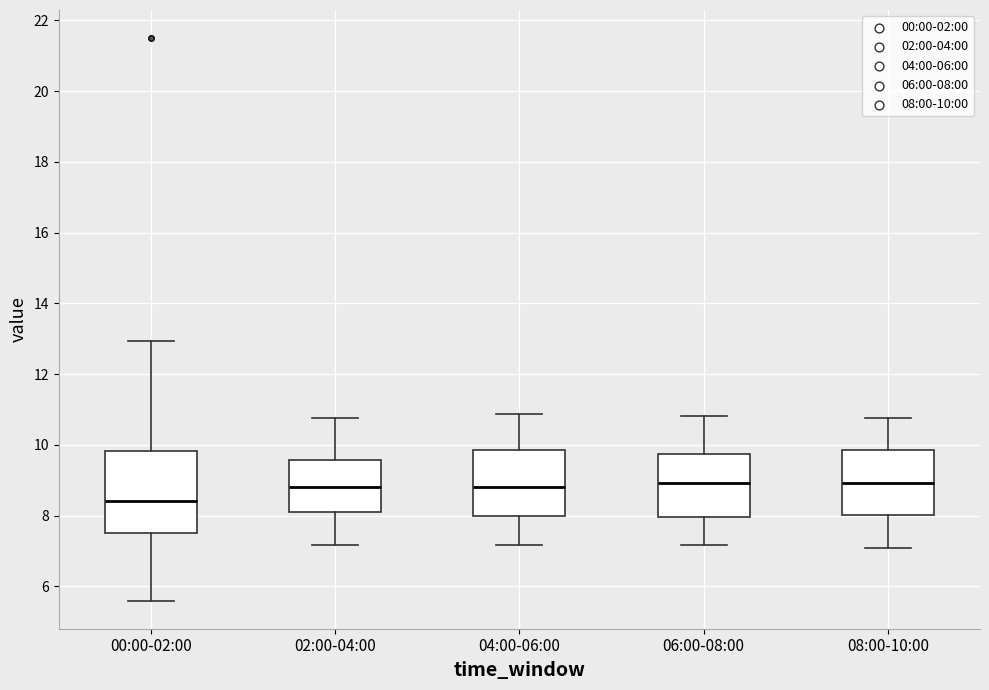

Reading left to right, read every box against the y-axis: the position of its median line, the range the box covers, and the ends of its whiskers. The values are not printed on the chart, so give them approximately, as read against the axis.

00:00-02:00: median 8.4, box 7.6 to 9.8, whiskers 5.6 to 13.0
02:00-04:00: median 8.8, box 8.0 to 9.6, whiskers 7.2 to 10.8
04:00-06:00: median 8.8, box 8.0 to 9.8, whiskers 7.2 to 10.8
06:00-08:00: median 9.0, box 8.0 to 9.8, whiskers 7.2 to 10.8
08:00-10:00: median 9.0, box 8.0 to 9.8, whiskers 7.2 to 10.8